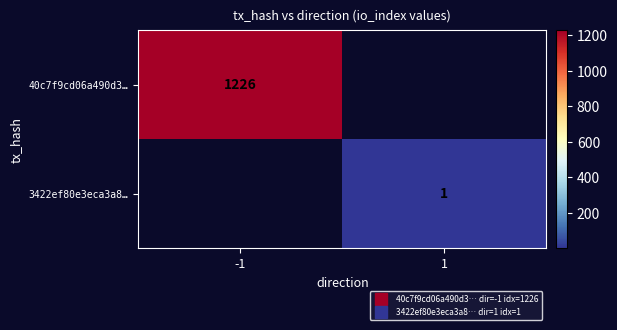

Which series has the widest spread of values?

40c7f9cd06a490d3…